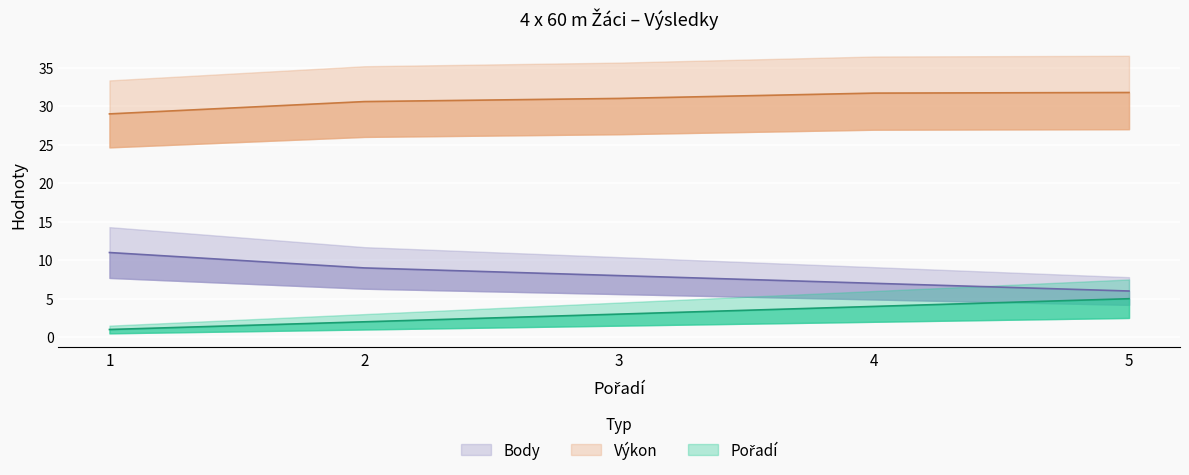

What is the value of the Pořadí point at the 5th from the left?

5.0